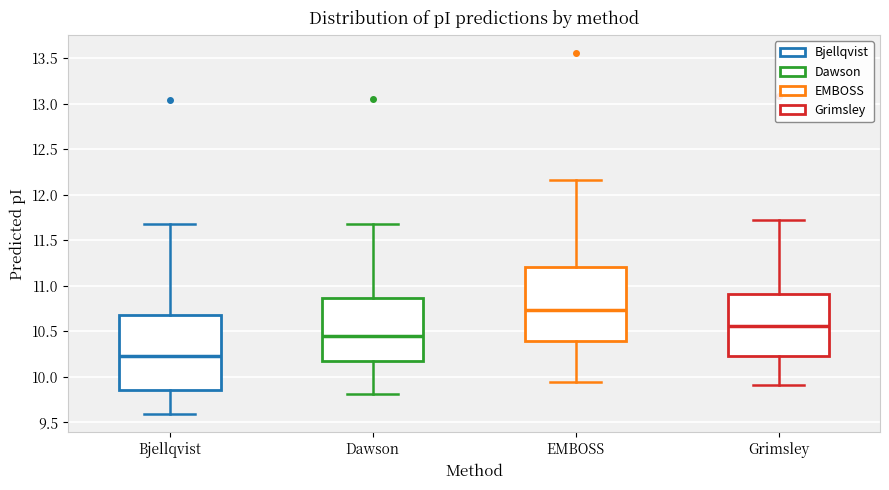

Reading left to right, transcribe this box plot: for each box, give where its median line is, the range the box spans, and where its two whiskers end, as read against the y-axis. The values are not printed on the chart, so give them approximately, as read against the axis.

Bjellqvist: median 10.25, box 9.85 to 10.70, whiskers 9.60 to 11.70
Dawson: median 10.45, box 10.15 to 10.85, whiskers 9.80 to 11.70
EMBOSS: median 10.75, box 10.40 to 11.20, whiskers 9.95 to 12.15
Grimsley: median 10.55, box 10.25 to 10.90, whiskers 9.90 to 11.75